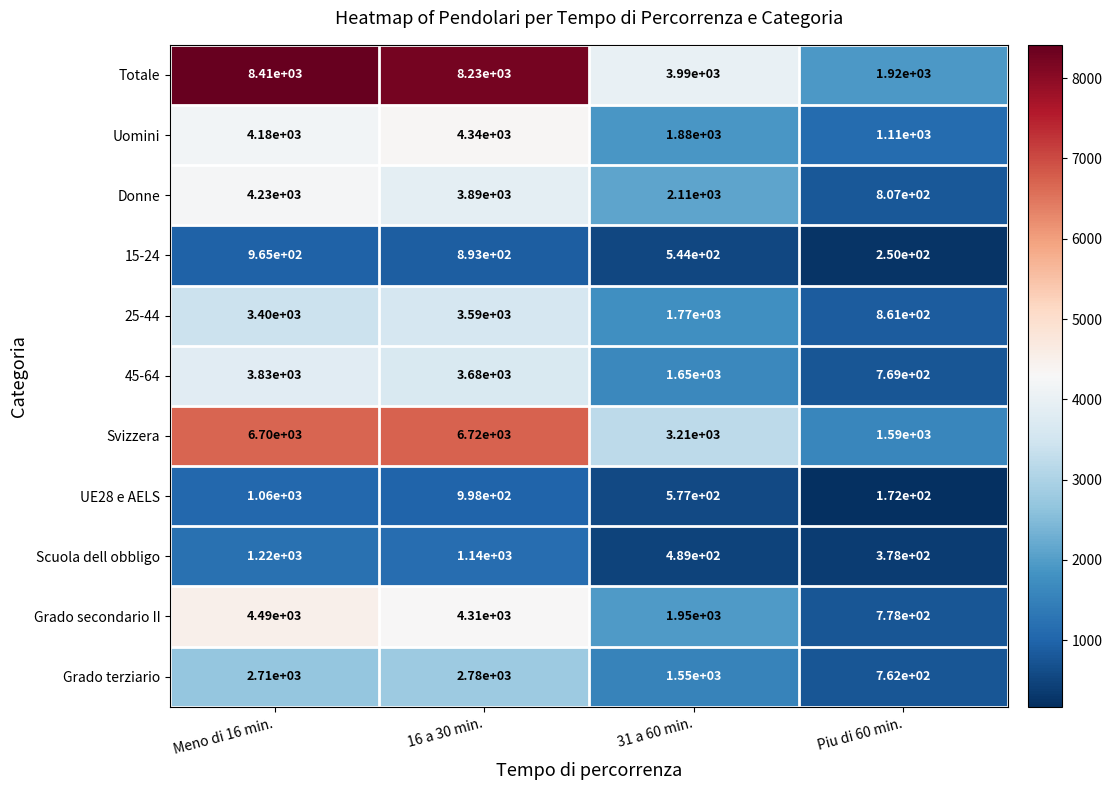

What is the approximate value of Scuola dell obbligo at Piu di 60 min.?

378